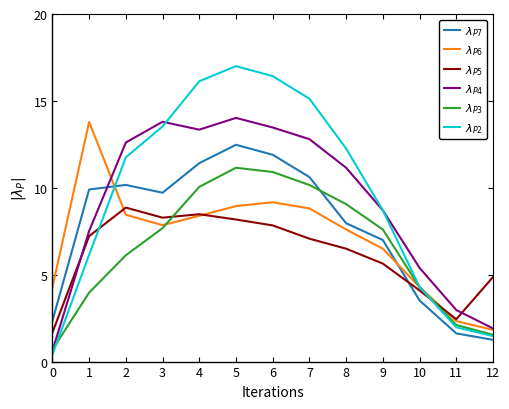

Reading left to right, extract all data points from this chart.

$\lambda_{P7}$: 2.3	9.9	10.2	9.7	11.4	12.5	11.9	10.6	8.0	7.0	3.5	1.6	1.3
$\lambda_{P6}$: 4.3	13.8	8.4	7.8	8.4	8.9	9.2	8.8	7.6	6.5	4.3	2.3	1.8
$\lambda_{P5}$: 1.7	7.2	8.9	8.3	8.5	8.2	7.8	7.1	6.5	5.6	4.1	2.4	4.9
$\lambda_{P4}$: 0.6	7.5	12.6	13.8	13.3	14.0	13.5	12.8	11.2	8.7	5.4	3.0	1.9
$\lambda_{P3}$: 0.7	4.0	6.1	7.7	10.1	11.2	10.9	10.2	9.1	7.6	4.3	2.1	1.5
$\lambda_{P2}$: 0.4	6.1	11.8	13.5	16.1	17.0	16.4	15.1	12.3	8.7	4.3	2.0	1.5